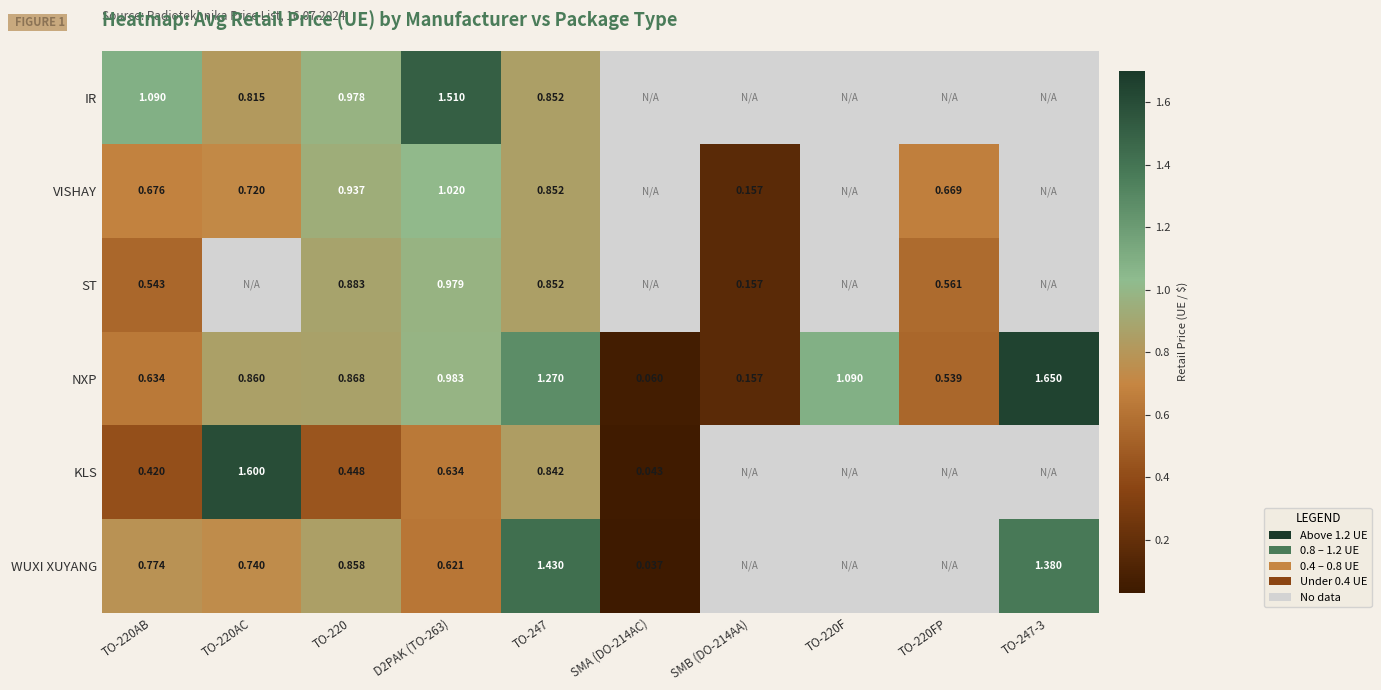

Is the value of WUXI XUYANG at TO-247 greater than the value of IR at TO-247?

Yes